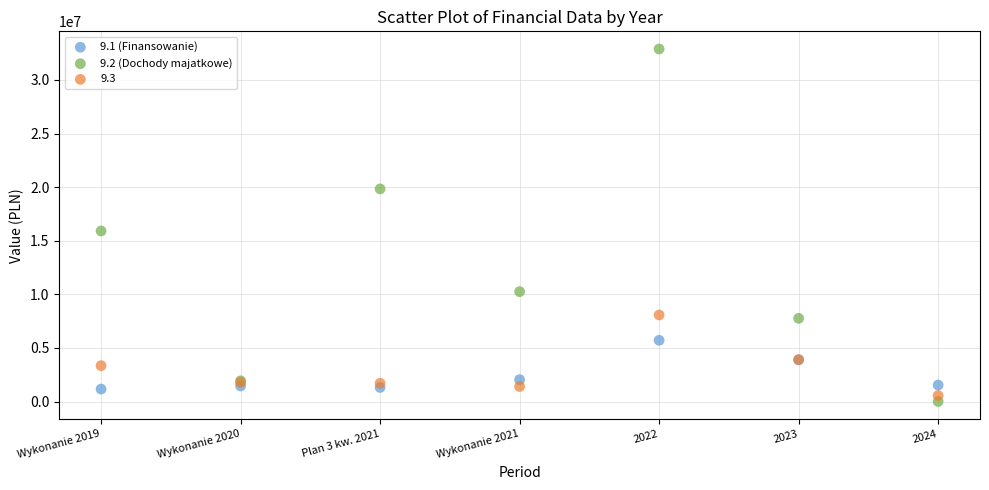

Which series reaches the maximum Y coordinate?

9.2 (Dochody majatkowe)